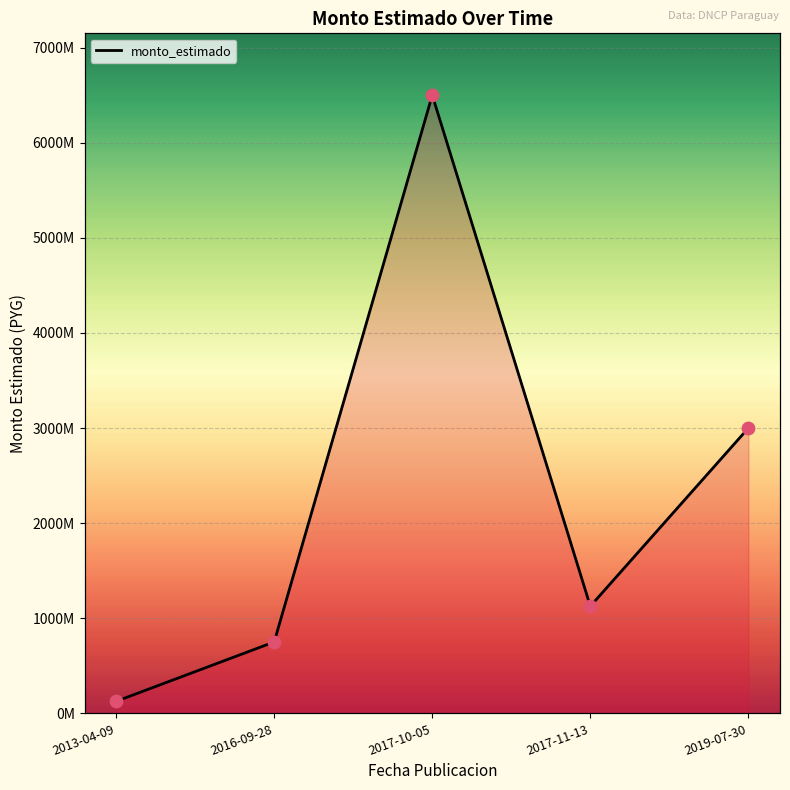

What is the change in value from 2013-04-09 to 2016-09-28?

+624080000